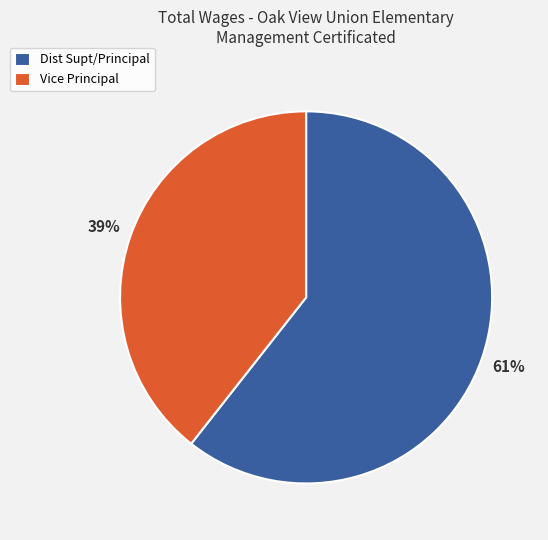

Which has a higher value, Vice Principal or Dist Supt/Principal?

Dist Supt/Principal